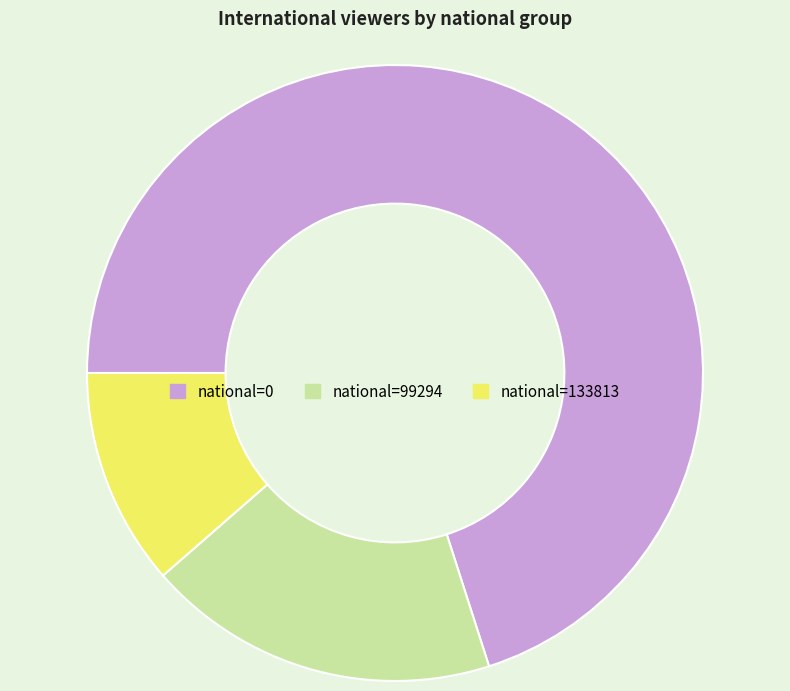

True or false: national=99294 accounts for 25% of the total.

False